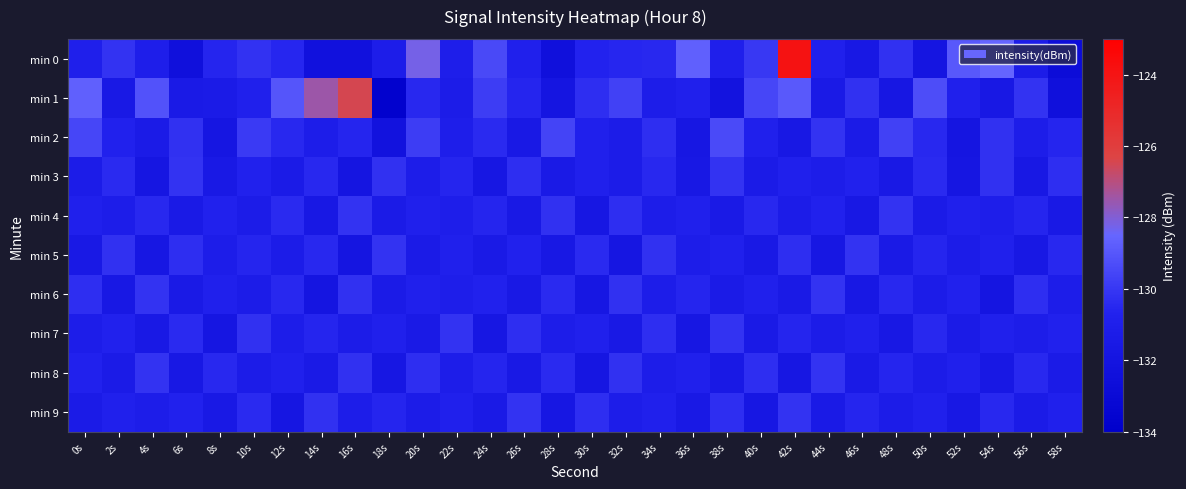

Which series has the largest total across all categories?

min 1